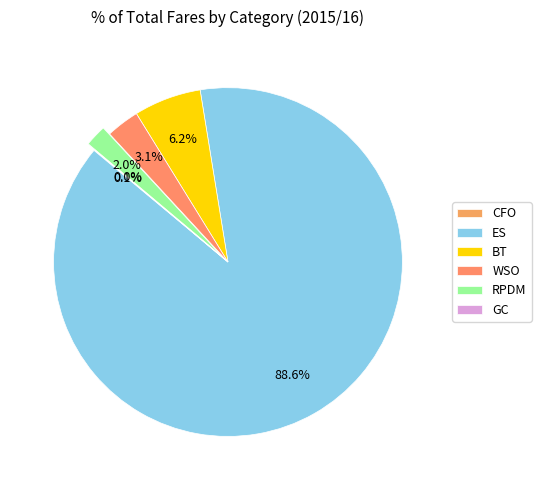

What is the change in value from BT to GC?

-17831900